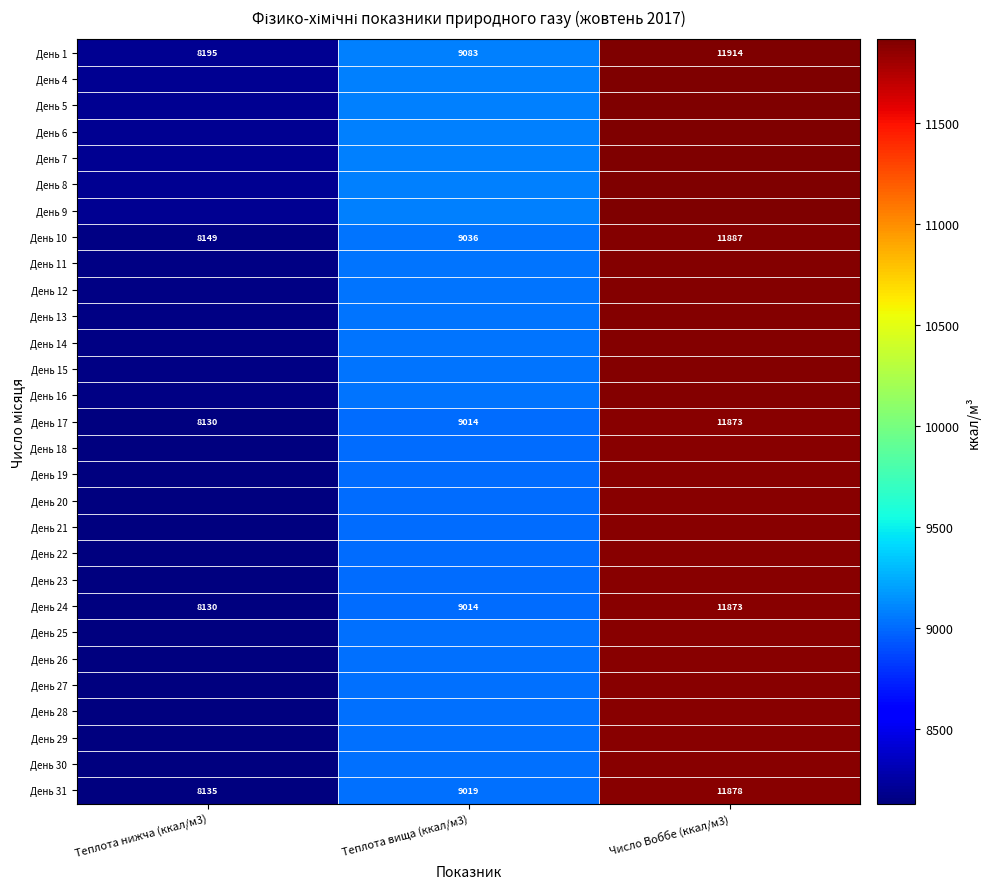

How many values in the День 29 series are below 9018?

1